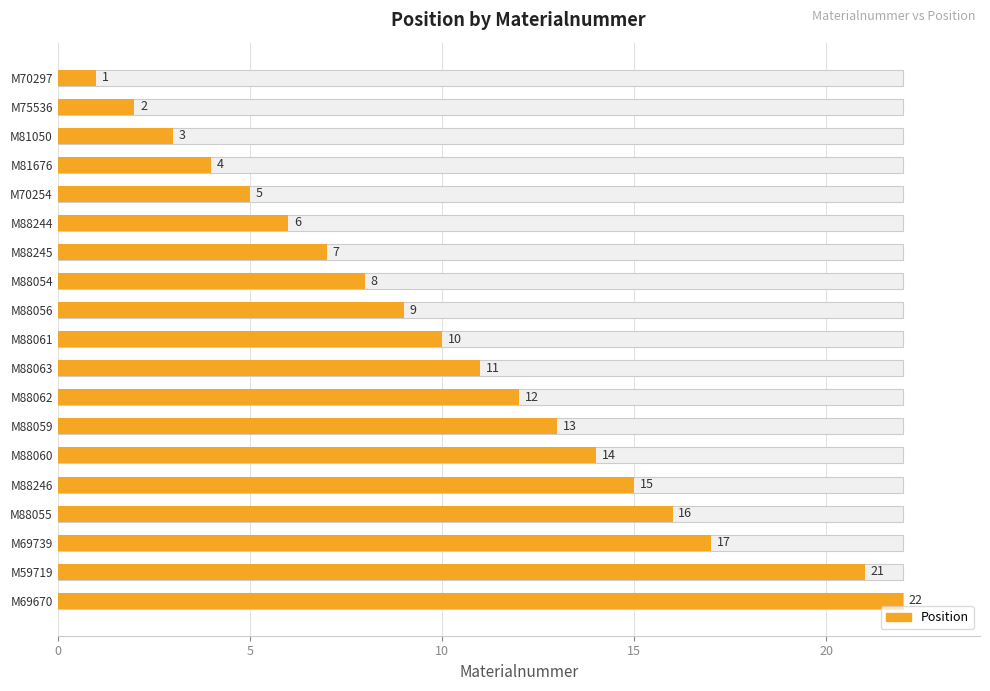

What is the change in value from M70297 to M75536?

+1